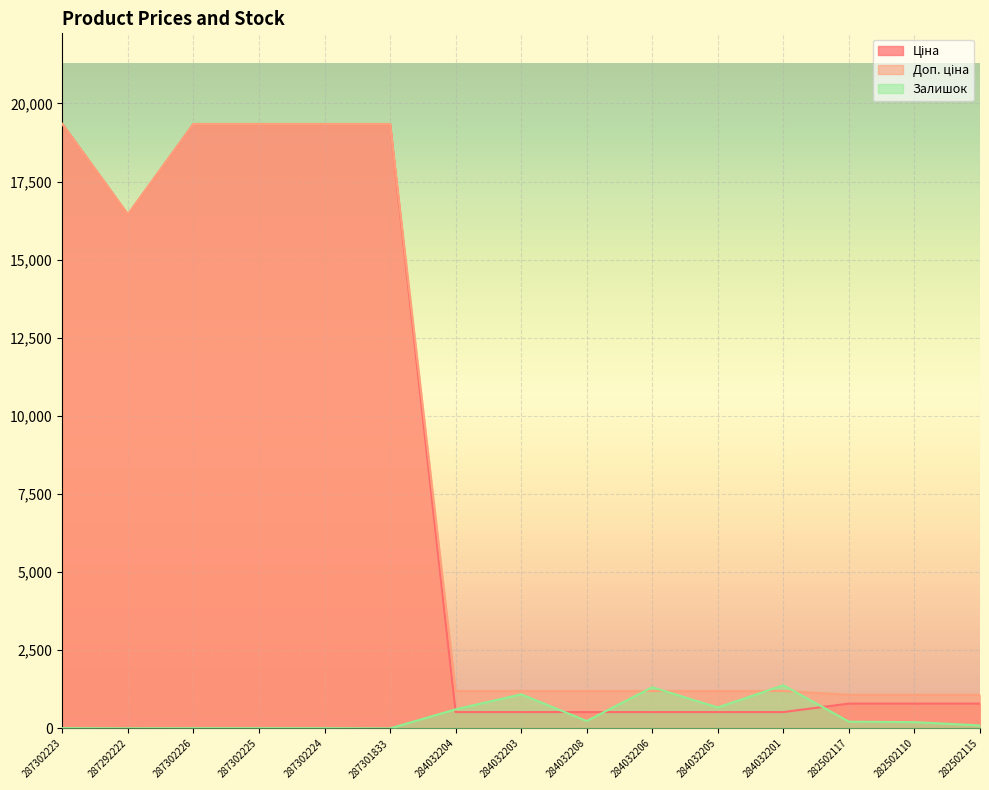

What is the value of the Доп. ціна point at the 5th from the left?

19343.1